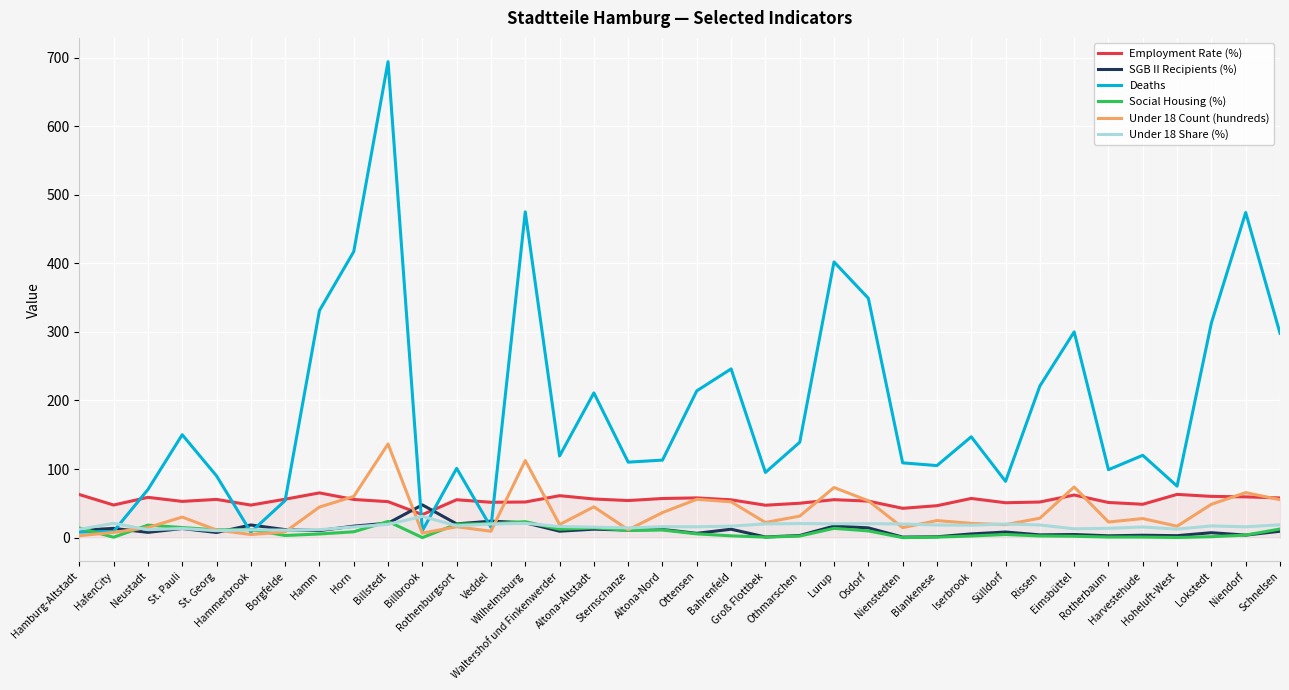

How many times do Deaths and Social Housing (%) cross each other?

5